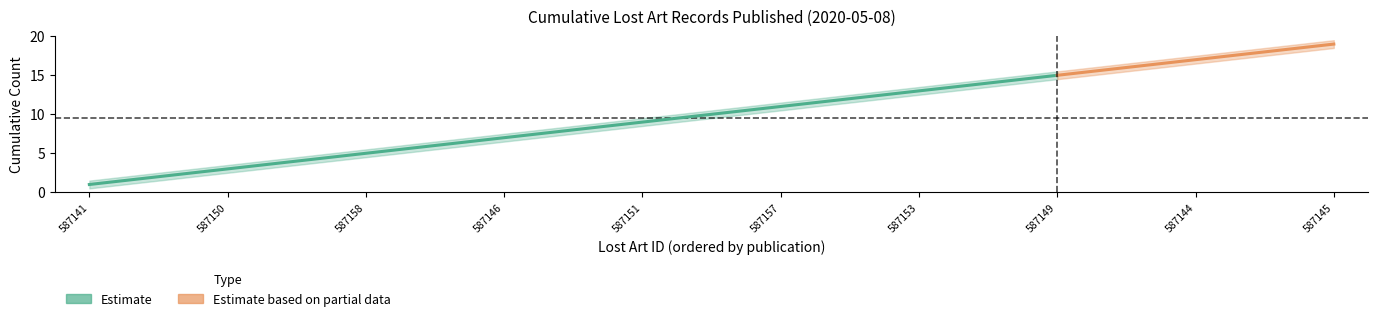

Which has a higher value, 2020-05-08 or 5?

5